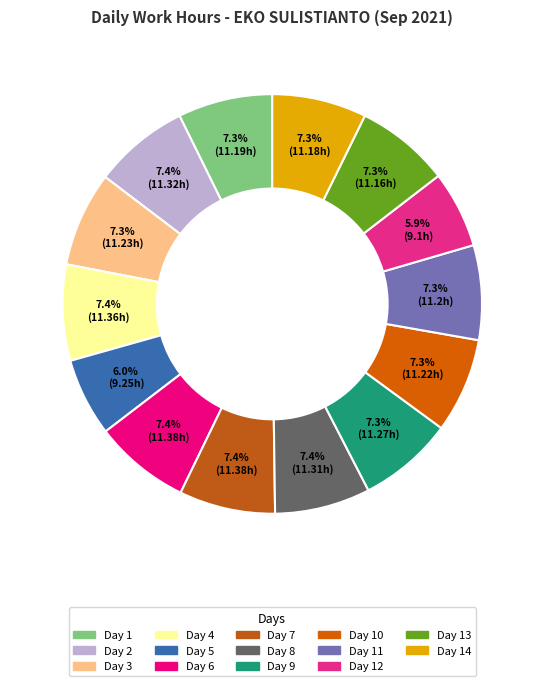

To the nearest percent, what is the average slice percentage?

7%